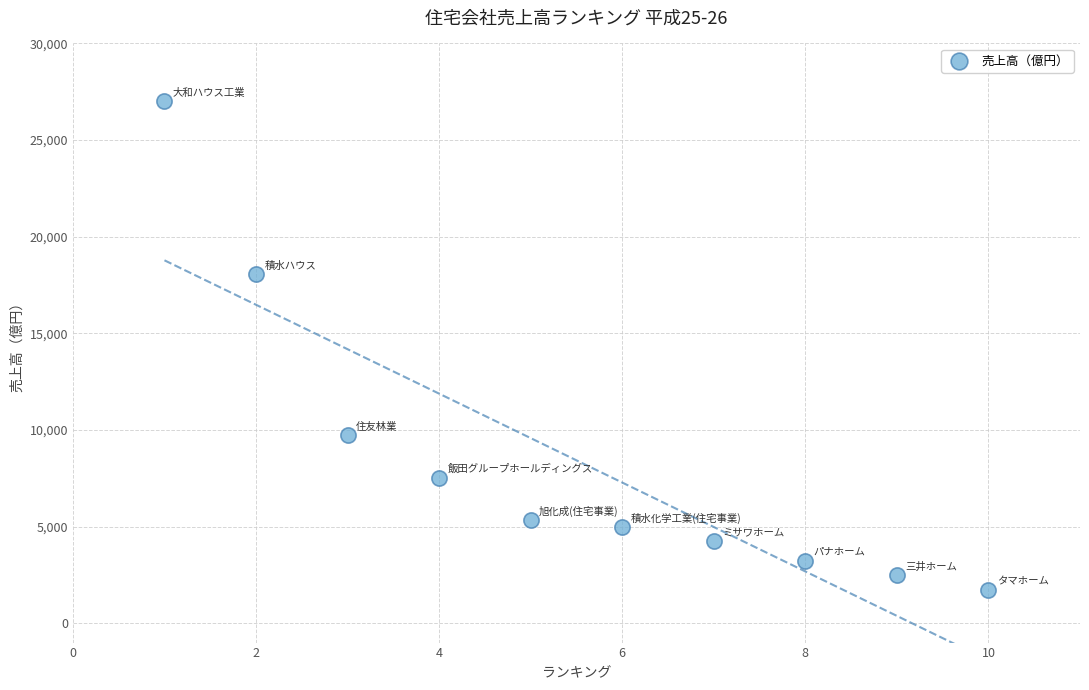

What is the average Y value?

8430